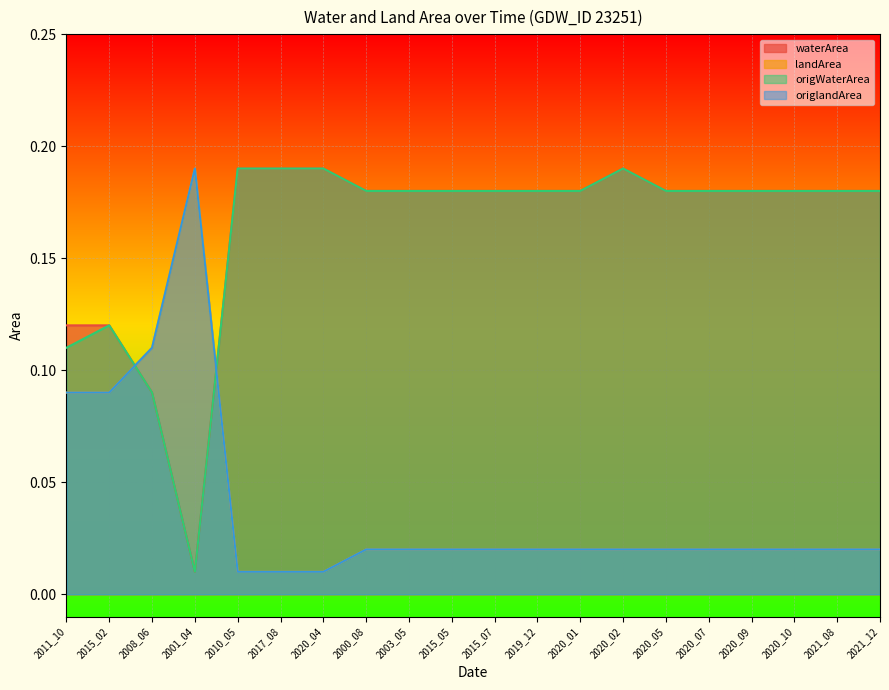

Where is the first local maximum for landArea?

2001_04